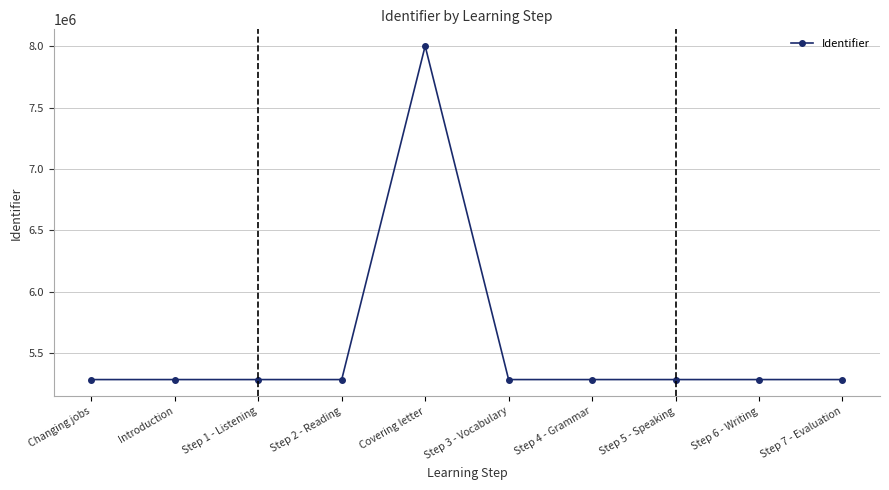

What is the value of the 1st point from the left?

5285144